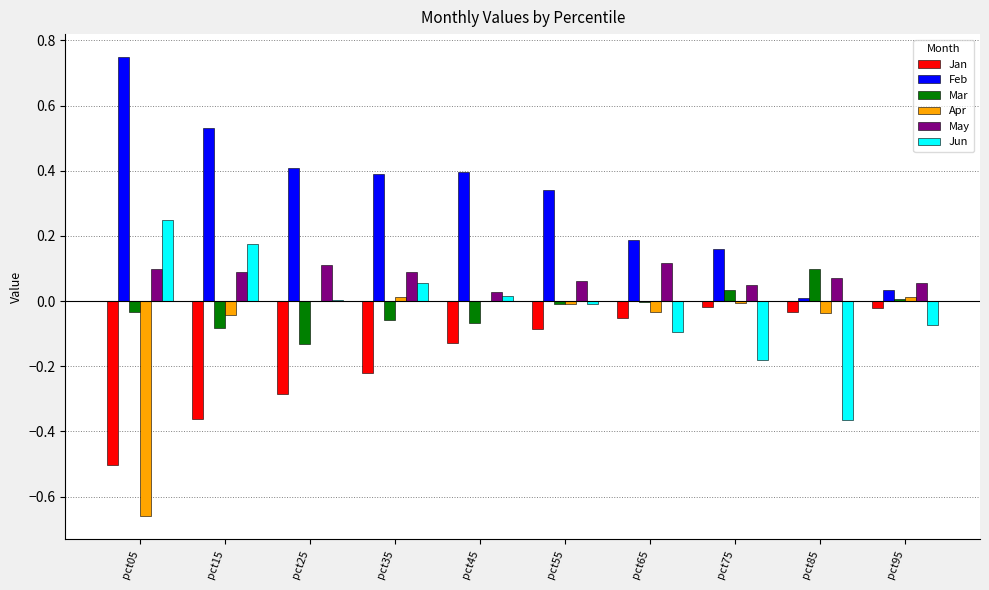

What is the sum of all May values?

0.8